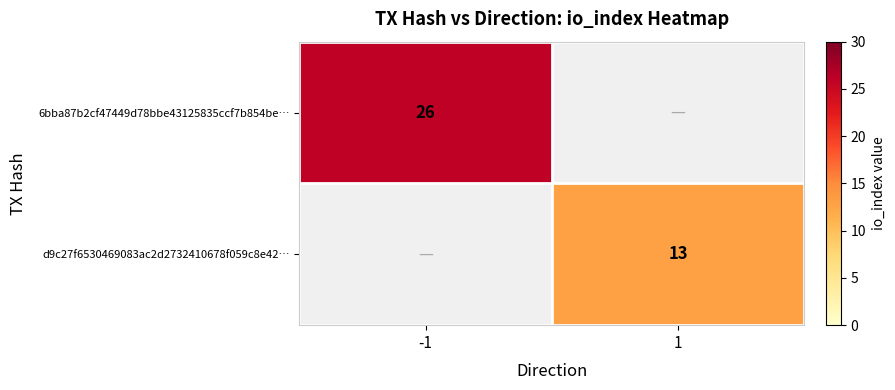

What is the greatest value displayed?

26.0